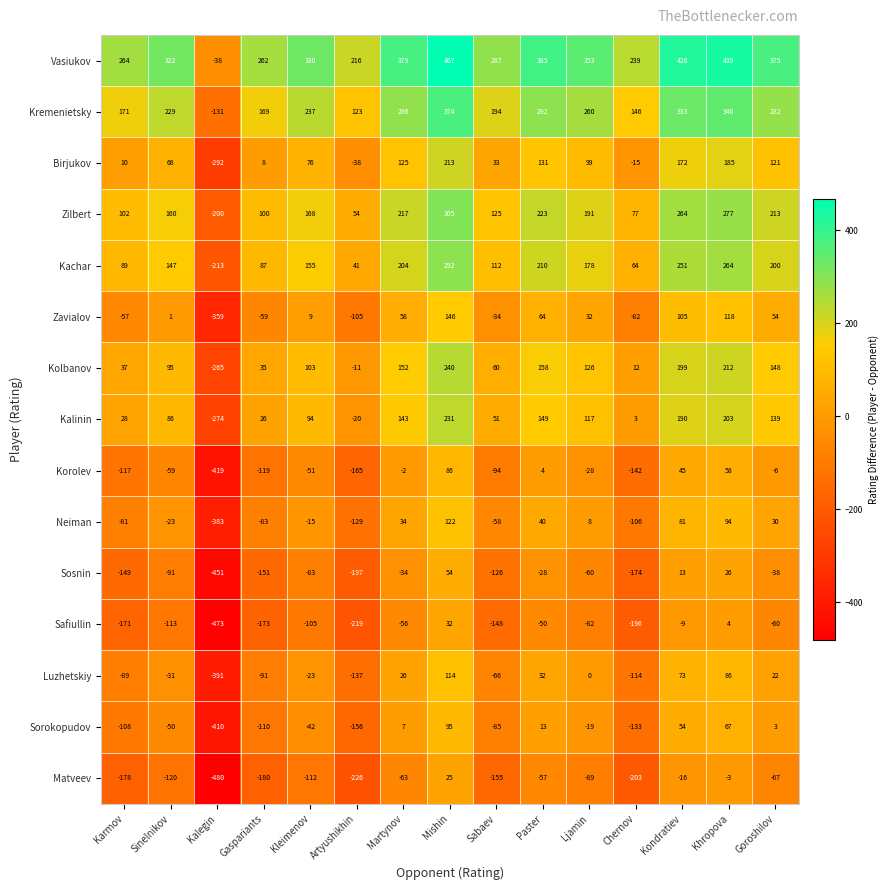

List the series in order of their peak value, lowest first.

Matveev, Safiullin, Sosnin, Korolev, Sorokopudov, Luzhetskiy, Neiman, Zavialov, Birjukov, Kalinin, Kolbanov, Kachar, Zilbert, Kremenietsky, Vasiukov